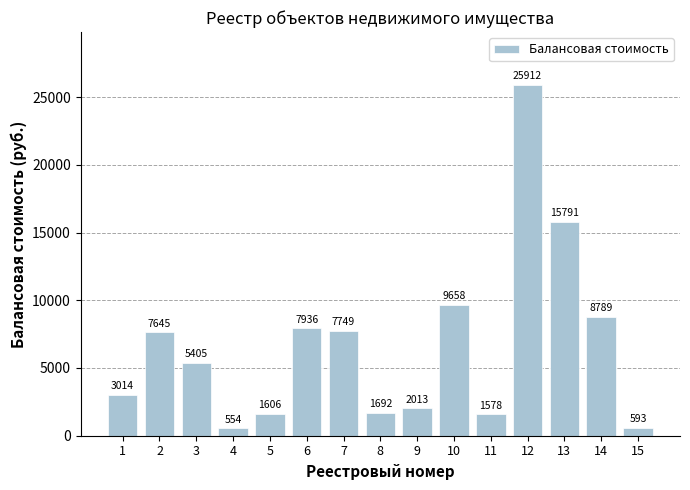

What is the minimum value shown in the chart?

554